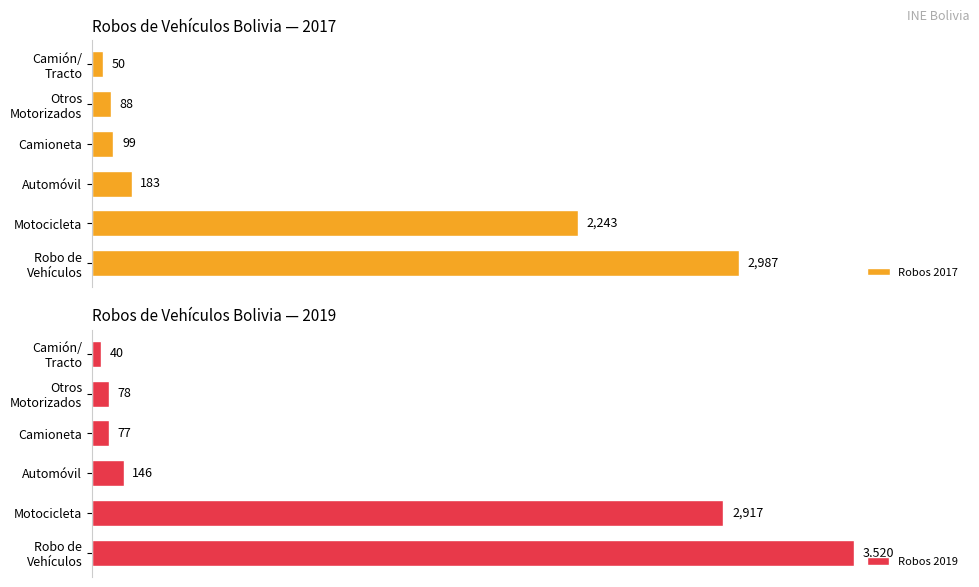

Which category has the lowest value in the Robos 2019 series?

Camión/
Tracto